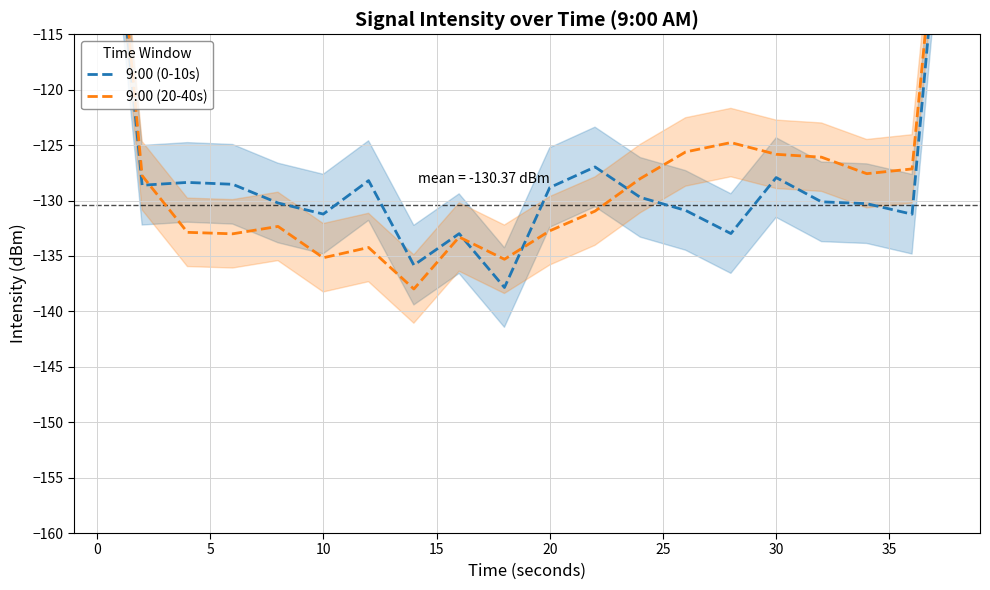

True or false: 9:00 (20-40s) has a value of -66.9 at 11.

False